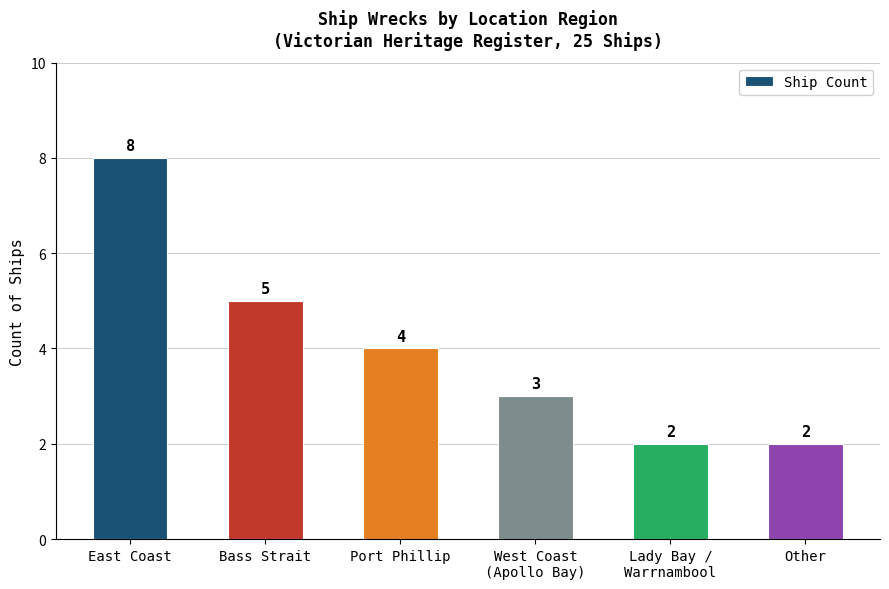

Which label corresponds to the largest value in the chart?

East Coast